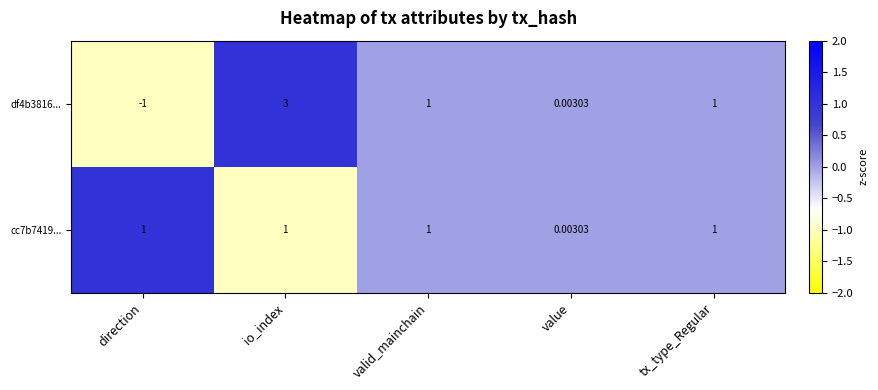

Rank the series by their maximum value, from lowest to highest.

cc7b7419..., df4b3816...